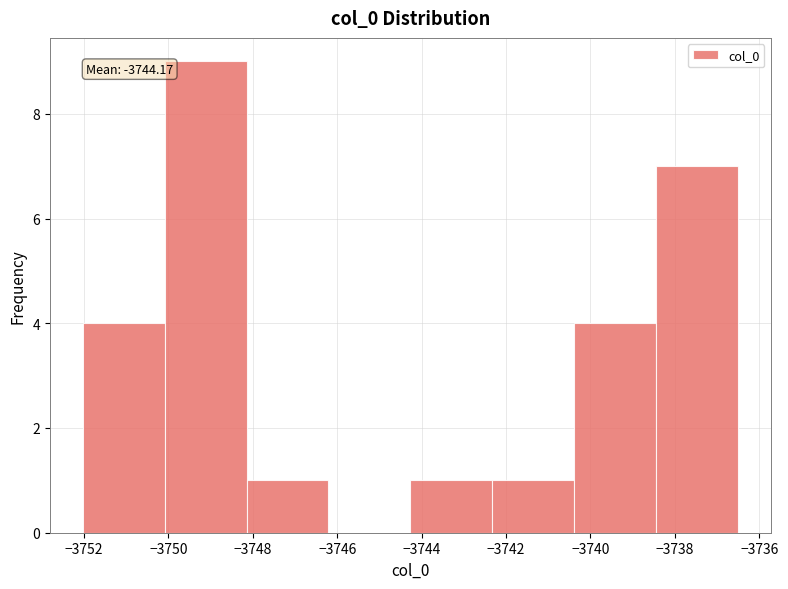

Over which range of the x-axis is the bar tallest?

-3750.0 to -3748.2